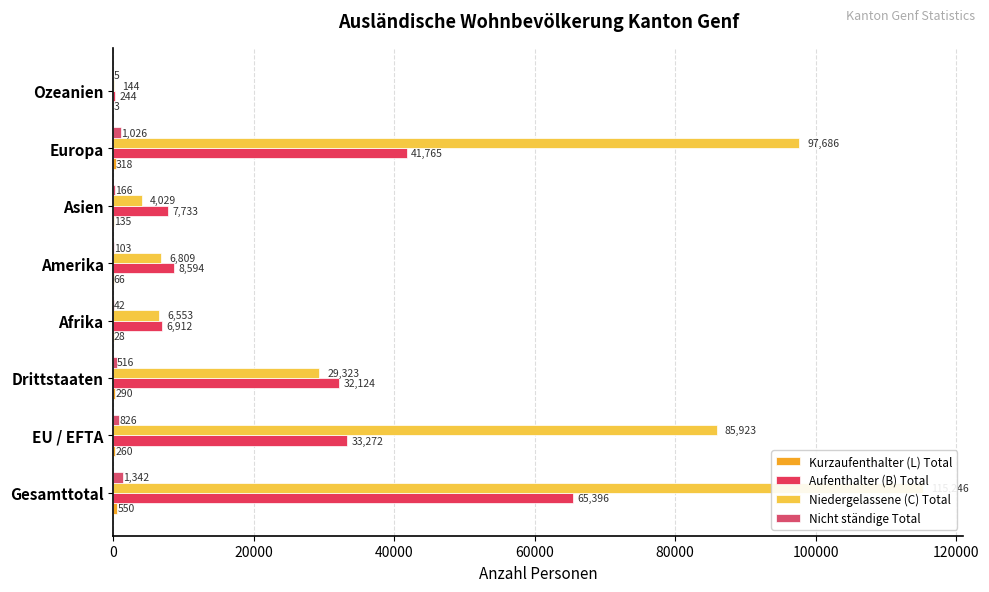

What is the difference between the maximum and minimum values in the Aufenthalter (B) Total series?

65152